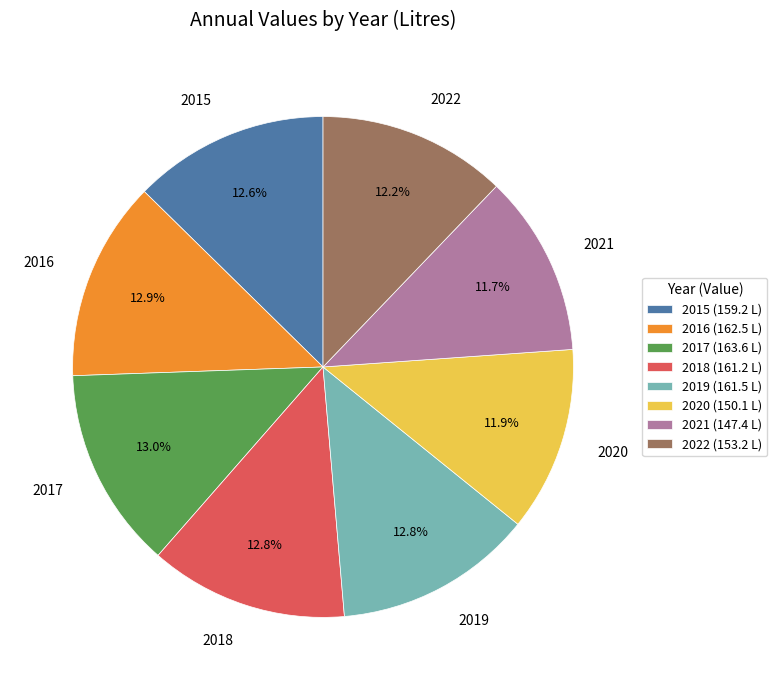

What is the ratio of the value at 2017 to the value at 2015?

1.0